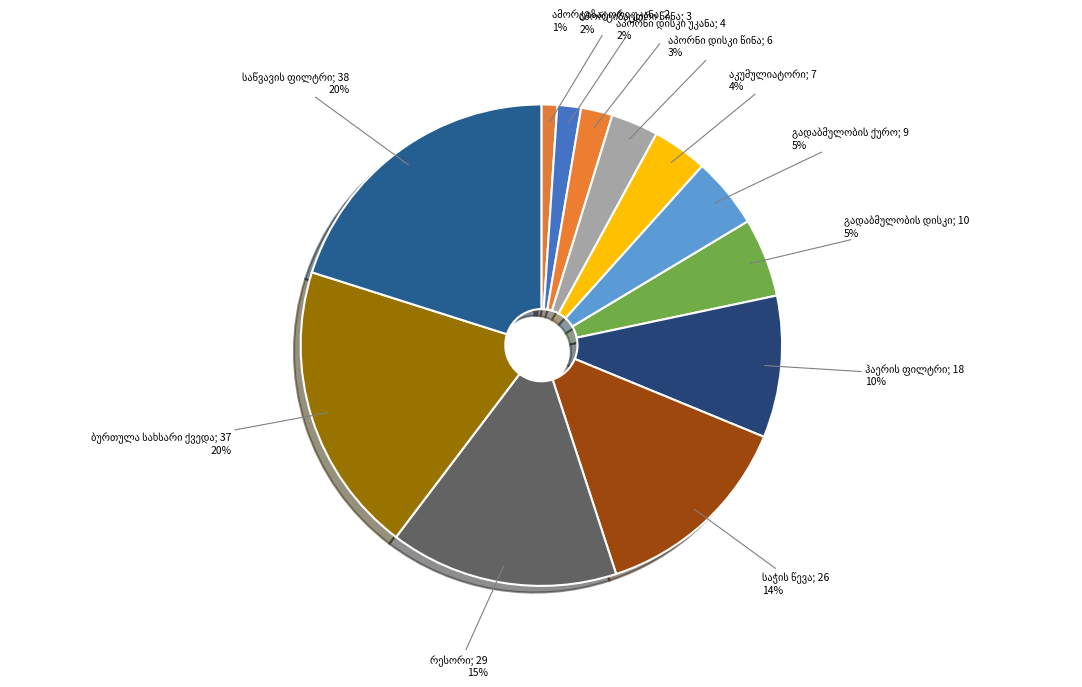

Which slice is the smallest?

ამორტიზატორი უკანა